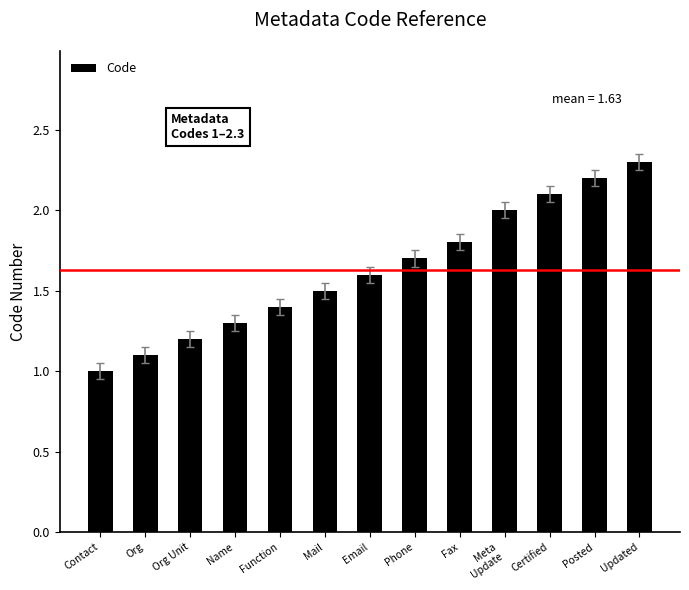

Which category has the lowest value across all series?

Contact